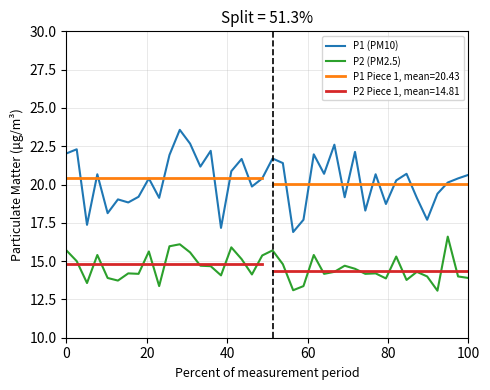

True or false: P1 (PM10) and P2 (PM2.5) cross at least once.

False